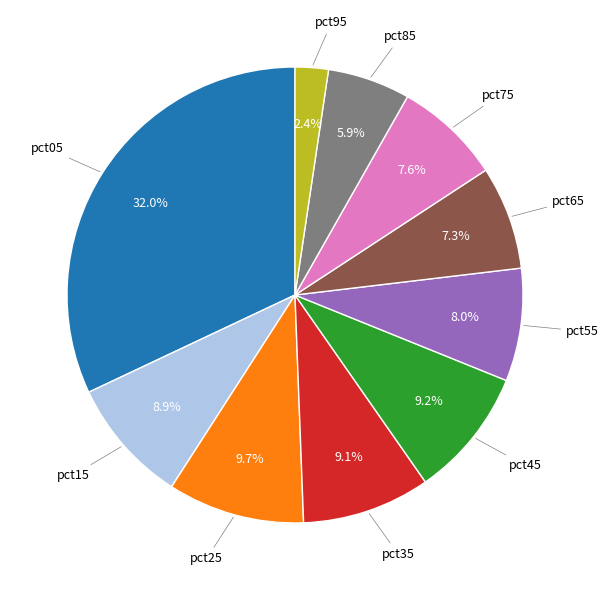

Is there any slice that represents more than half of the pie?

No